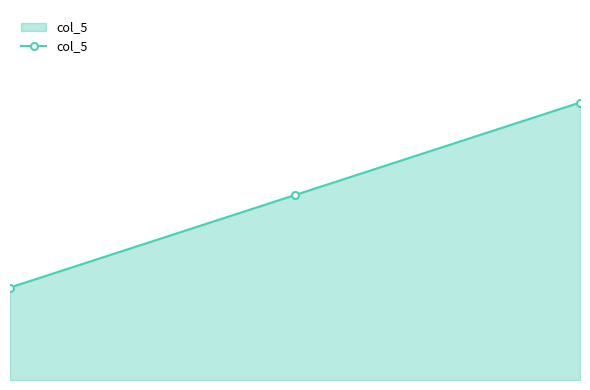

Does the chart have visible grid lines?

No